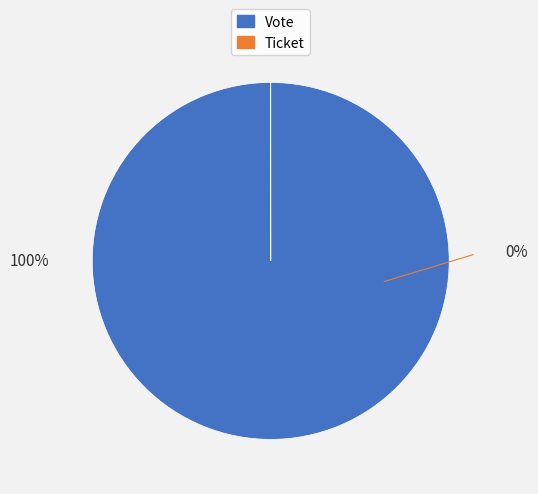

What is the majority slice?

Vote